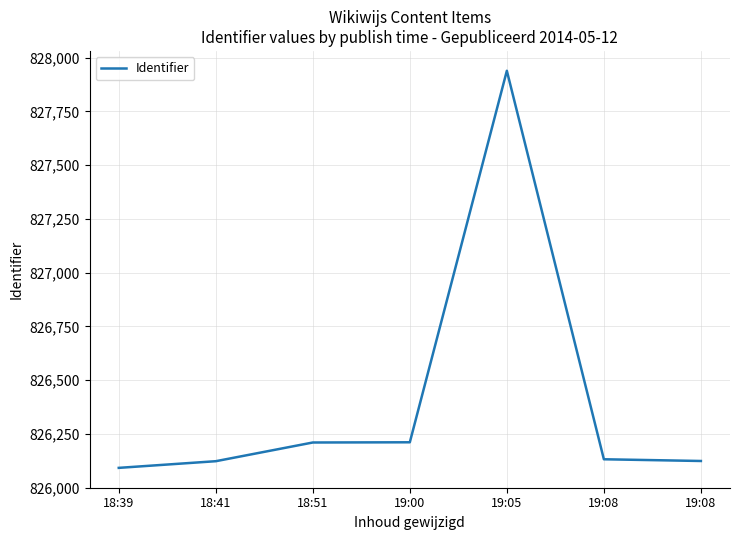

Where is the first local maximum?

19:05